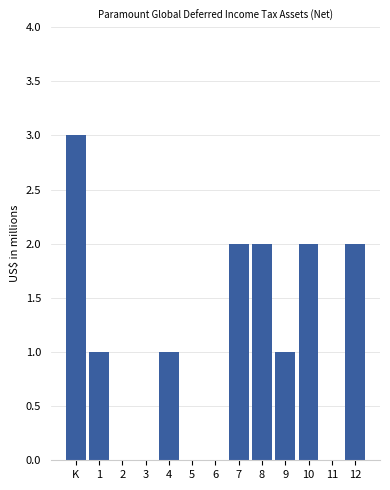

Reading left to right, list all the values displayed in this chart.

K=3	1=1	2=0	3=0	4=1	5=0	6=0	7=2	8=2	9=1	10=2	11=0	12=2